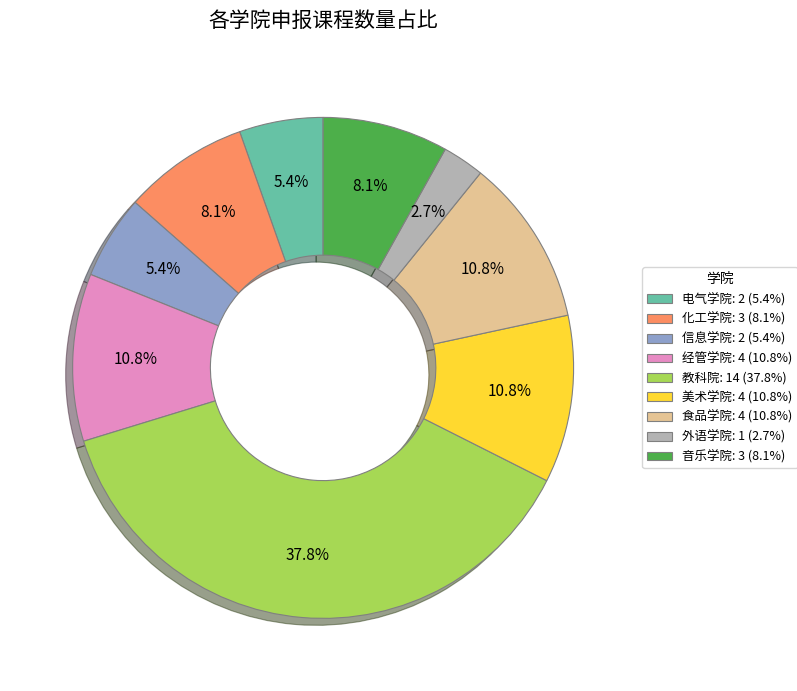

What is the smallest slice in the pie chart?

外语学院